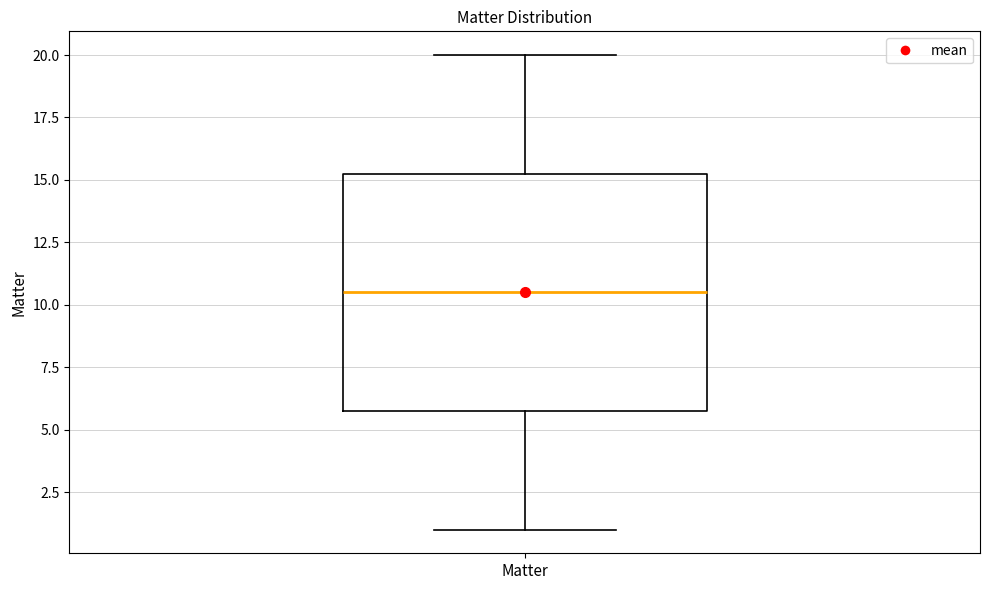

Read this box plot against the y-axis: the position of the median line, the range covered by the box, and the ends of both whiskers. The values are not printed on the chart, so give them approximately, as read against the axis.

median 10.5, box 6.0 to 15.5, whiskers 1.0 to 20.0